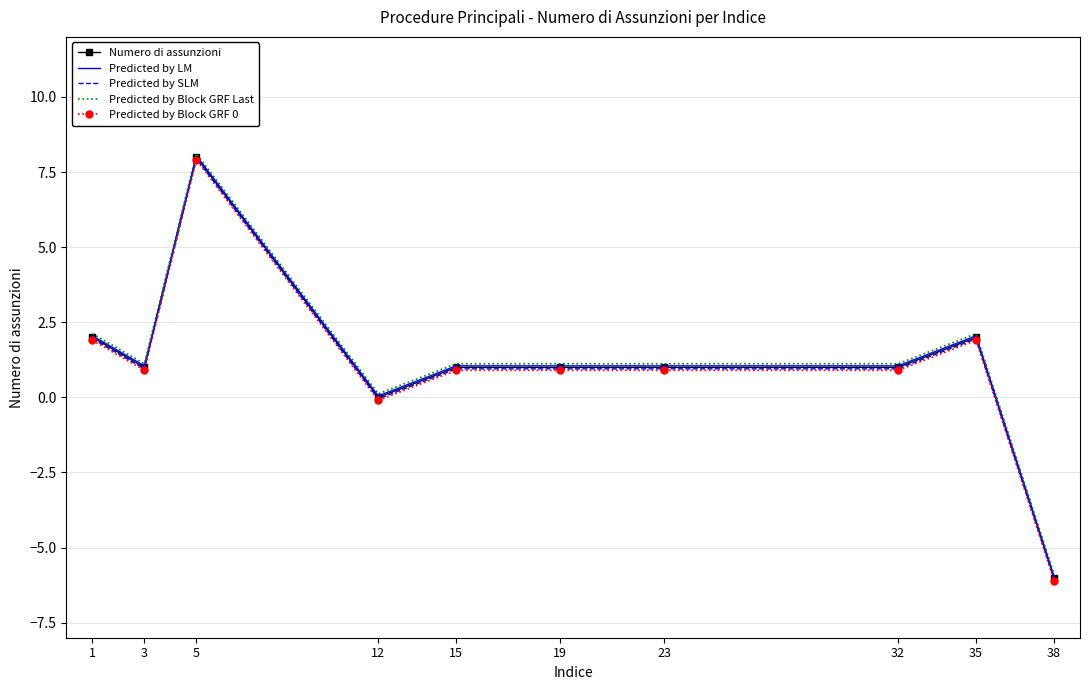

True or false: Numero di assunzioni and Predicted by Block GRF Last cross at least once.

False